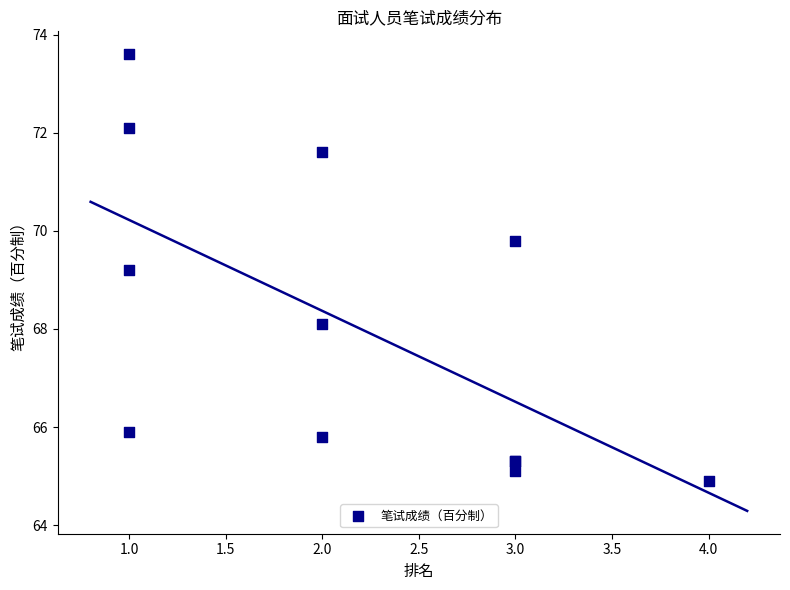

What Y value in the scatter plot is closest to 69?

69.2